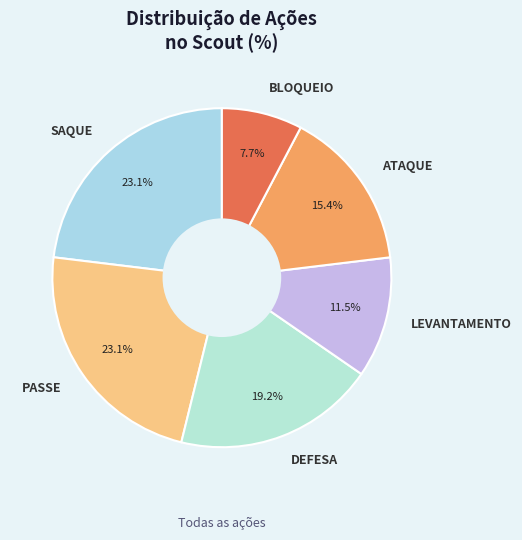

Is PASSE the majority of the pie?

No